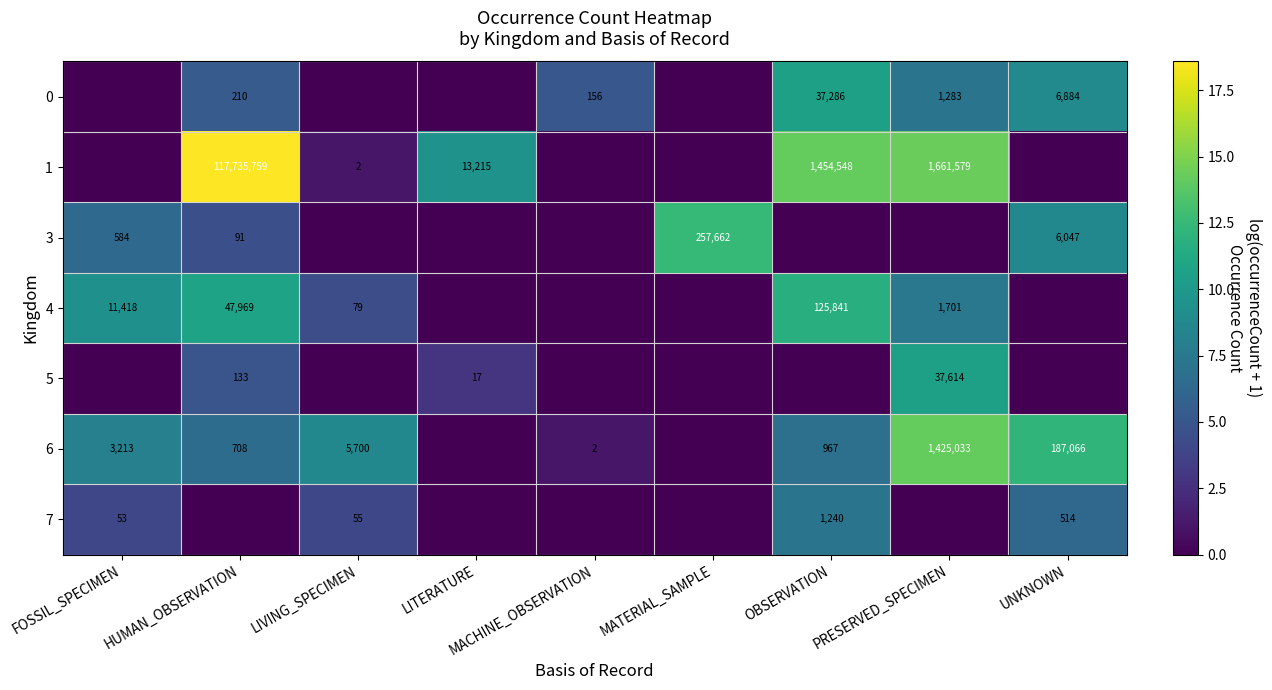

What is the difference between the 0 values at HUMAN_OBSERVATION and UNKNOWN?

6674